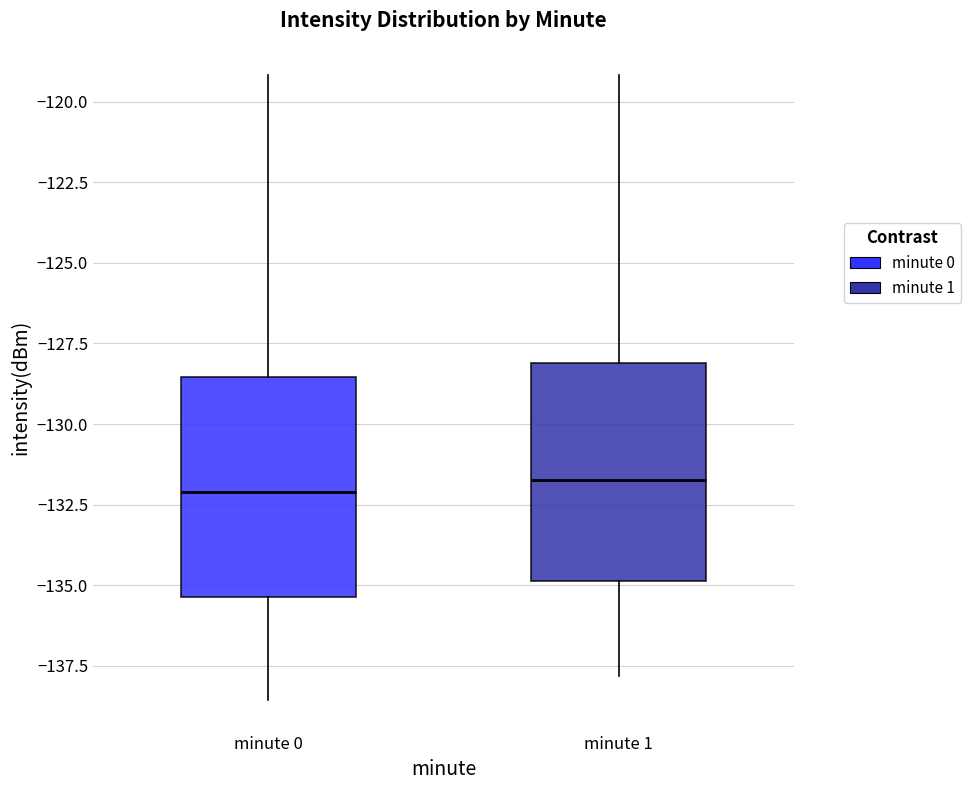

Reading left to right, read every box against the y-axis: the position of its median line, the range the box covers, and the ends of its whiskers. The values are not printed on the chart, so give them approximately, as read against the axis.

minute 0: median -132.0, box -135.5 to -128.5, whiskers -138.5 to -119.0
minute 1: median -131.5, box -135.0 to -128.0, whiskers -138.0 to -119.0